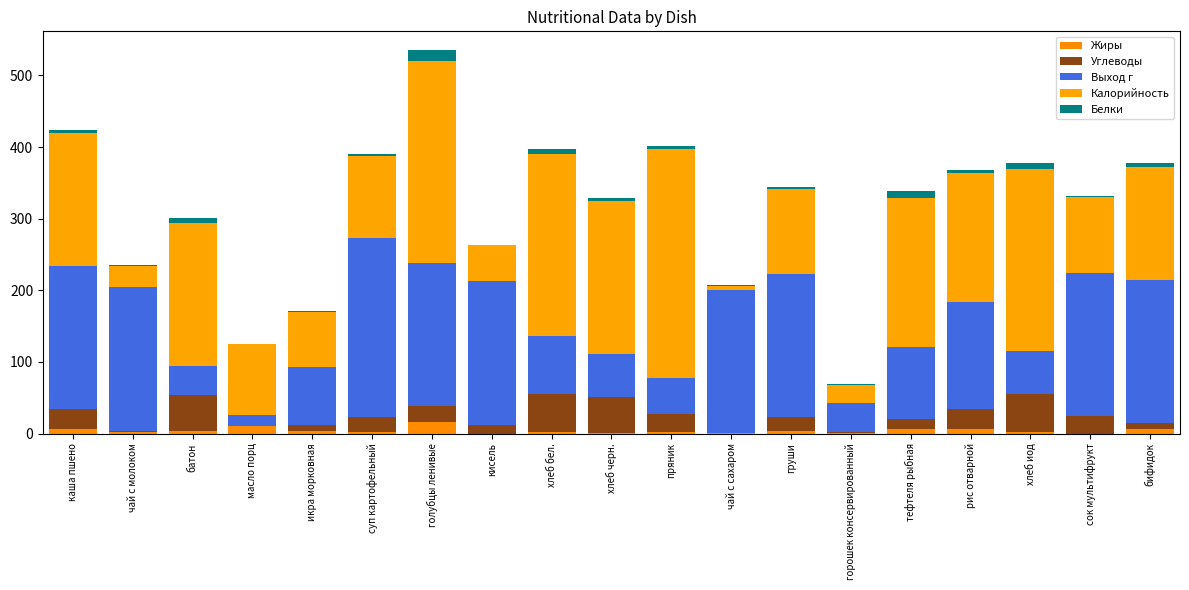

What is the label of the 2nd bar from the left?

чай с молоком